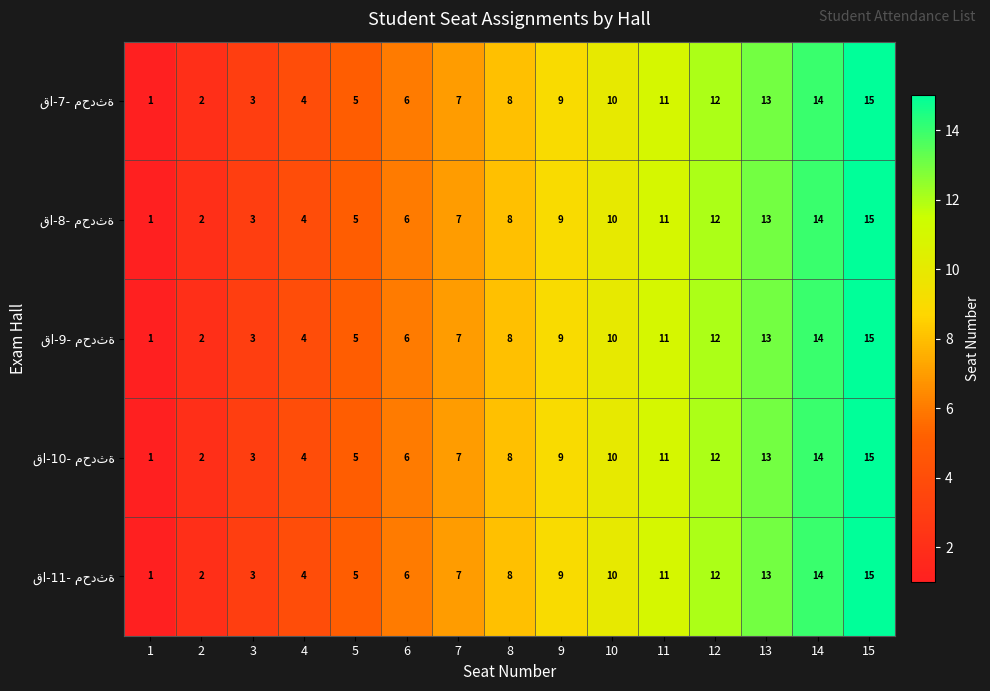

What is the smallest value displayed?

1